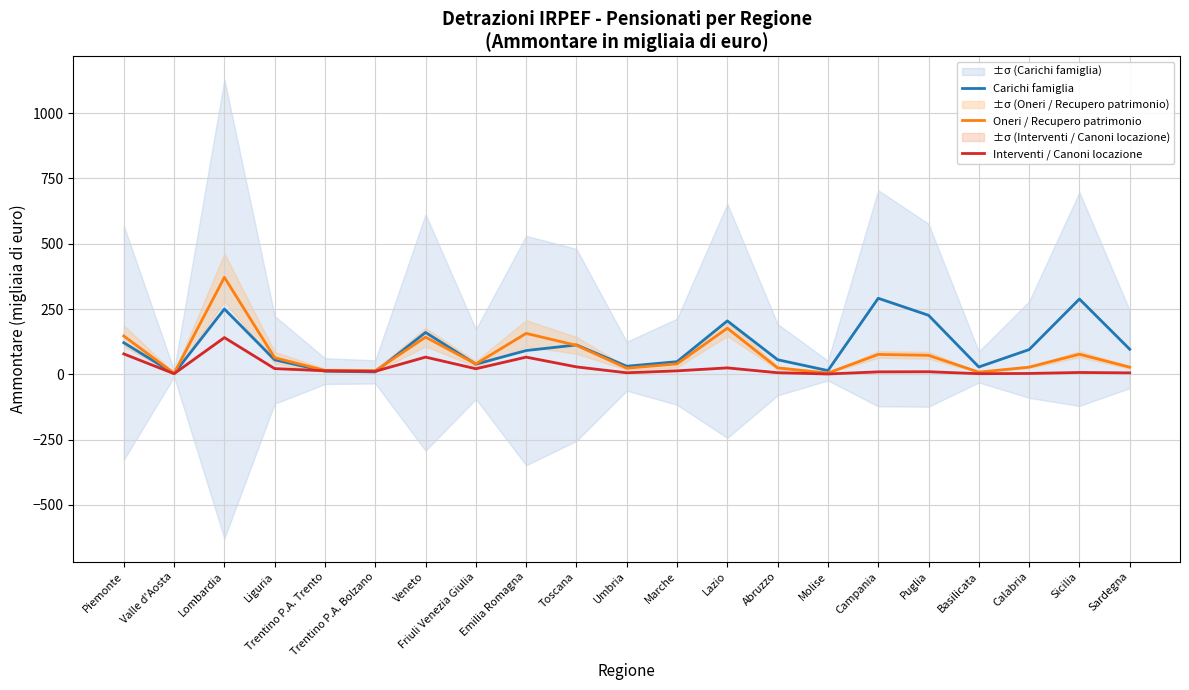

What is the difference between the maximum and second lowest values in the Carichi famiglia series?

281.8